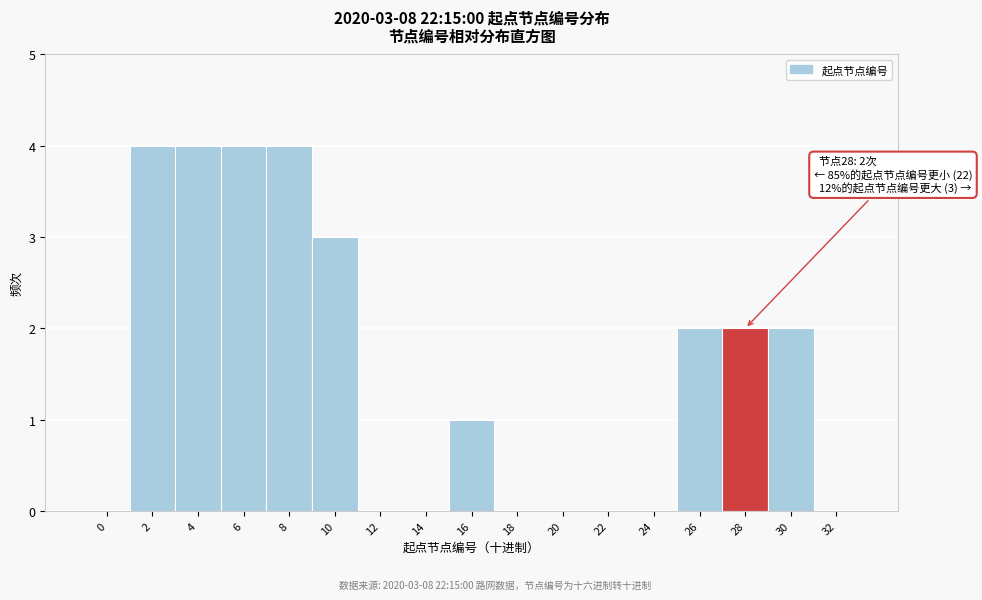

What is the change in value from 14 to 16?

+1